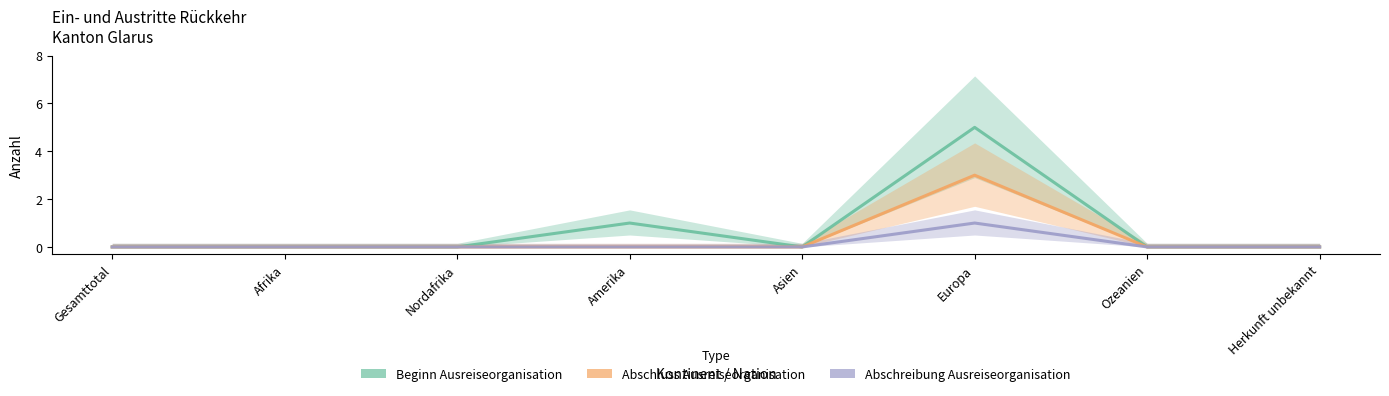

Does the chart have visible grid lines?

No